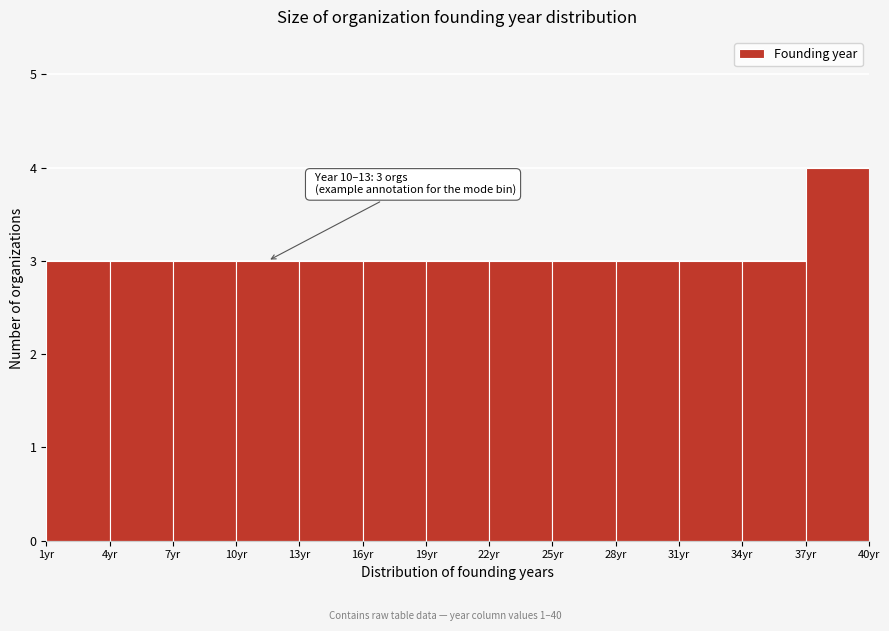

Over which range of the x-axis is the bar tallest?

37 to 40